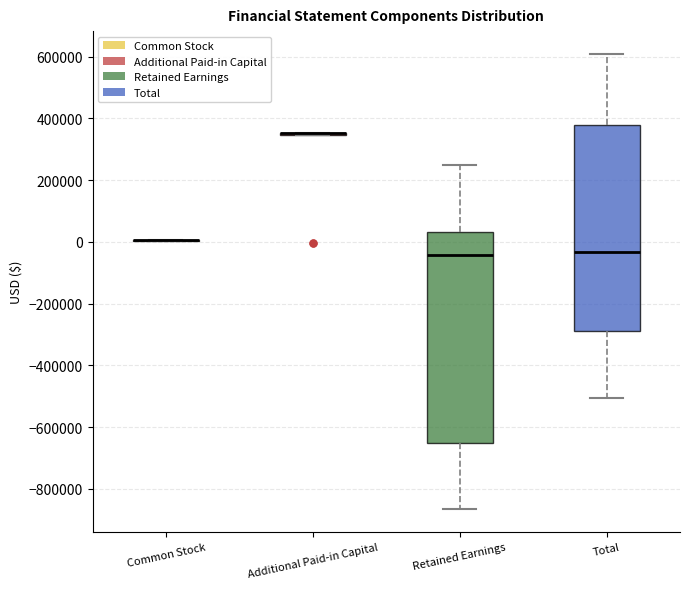

Reading left to right, read every box against the y-axis: the position of its median line, the range the box covers, and the ends of its whiskers. The values are not printed on the chart, so give them approximately, as read against the axis.

Common Stock: box collapsed to a line at 0, whiskers 0 to 0
Additional Paid-in Capital: box collapsed to a line at 360000, whiskers 340000 to 360000
Retained Earnings: median -40000, box -660000 to 40000, whiskers -860000 to 240000
Total: median -40000, box -280000 to 380000, whiskers -500000 to 600000